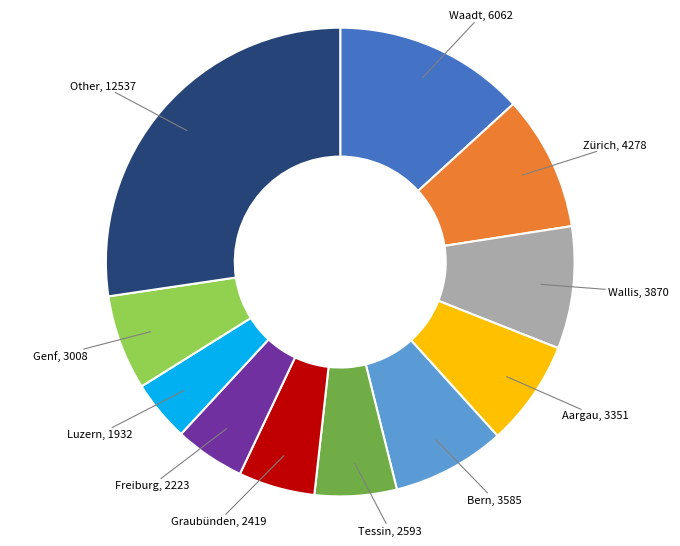

Does any single category account for the majority?

No